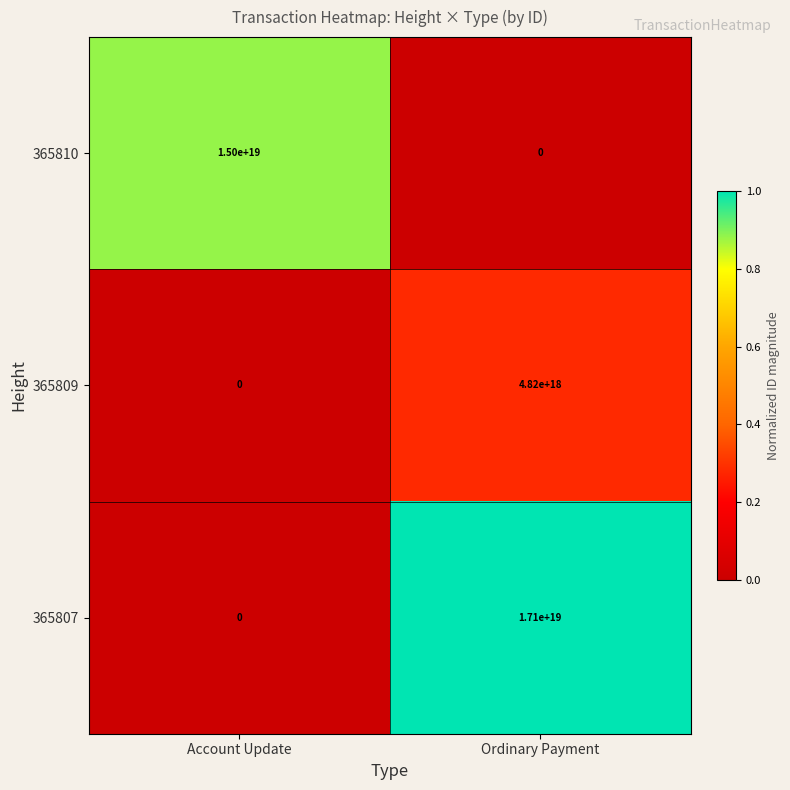

Which series has the largest range (max minus min)?

365807